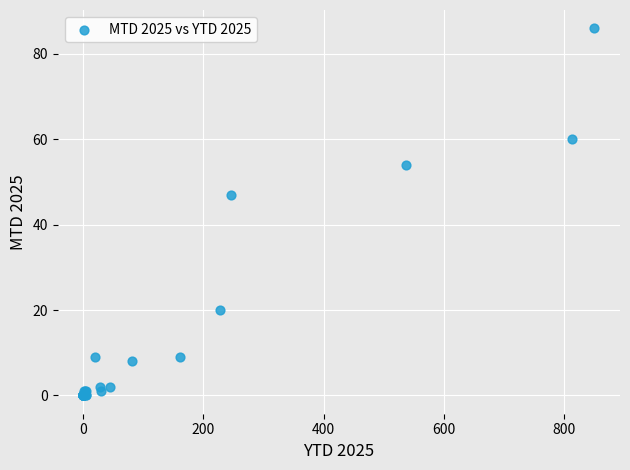

What Y value in the scatter plot is closest to 43?

47